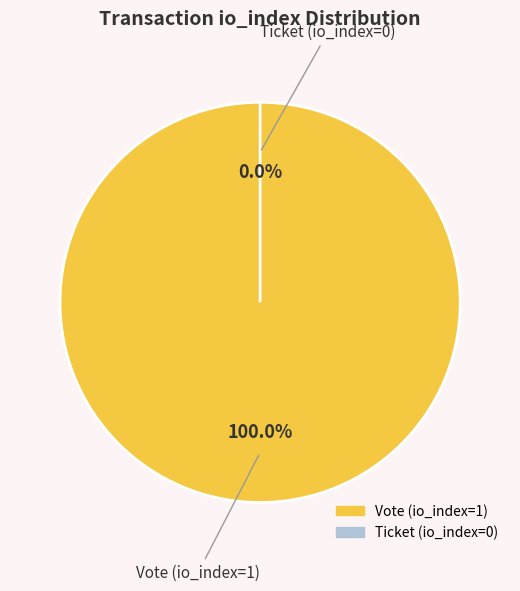

Is Ticket (io_index=0) the majority of the pie?

No